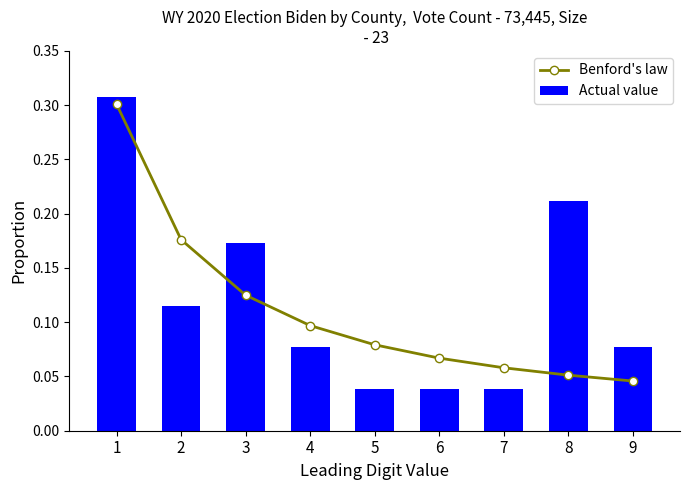

What is the difference between the maximum and minimum values in the Benford's law series?

0.3